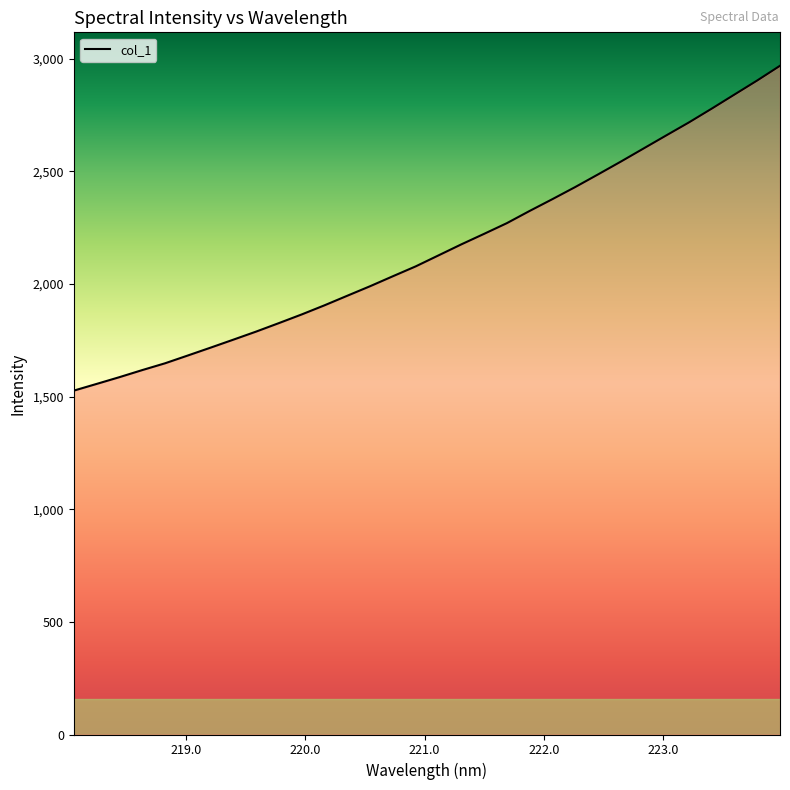

What is the difference between the maximum and minimum values?

1442.5